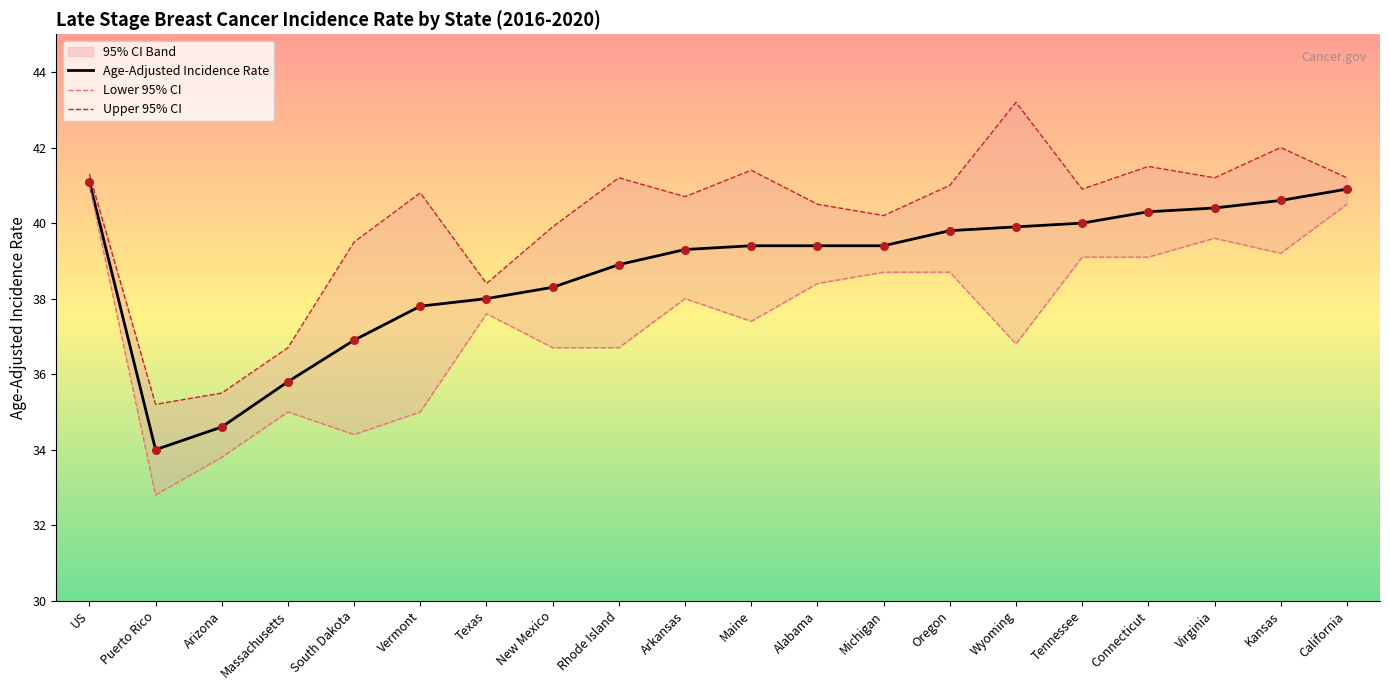

Which series reaches the maximum Y coordinate?

Upper 95% CI